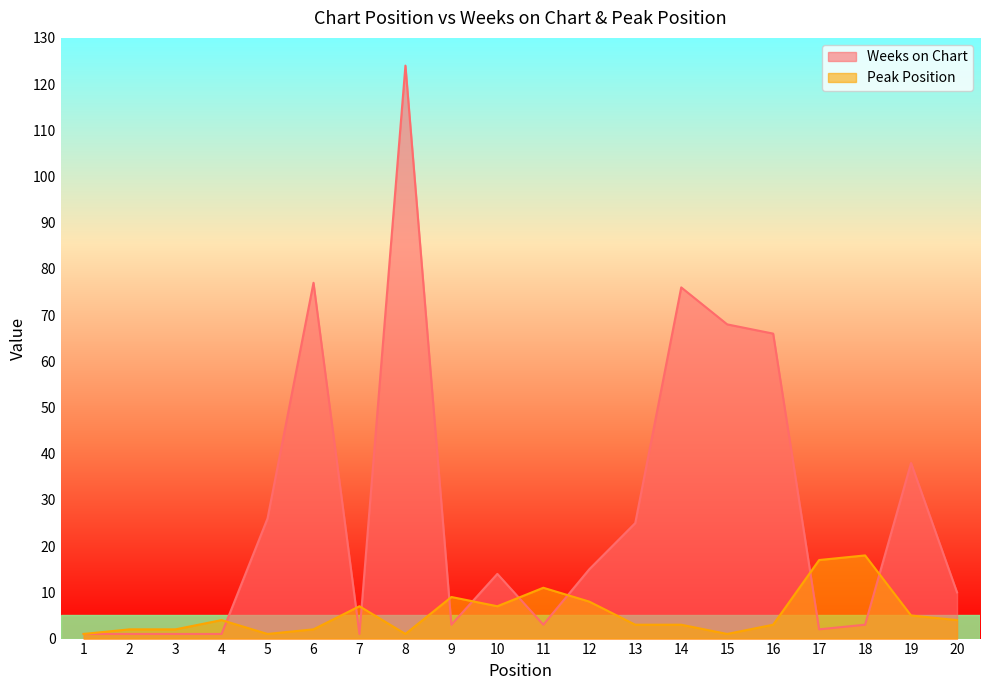

Between 13 and 6, which is larger?

6